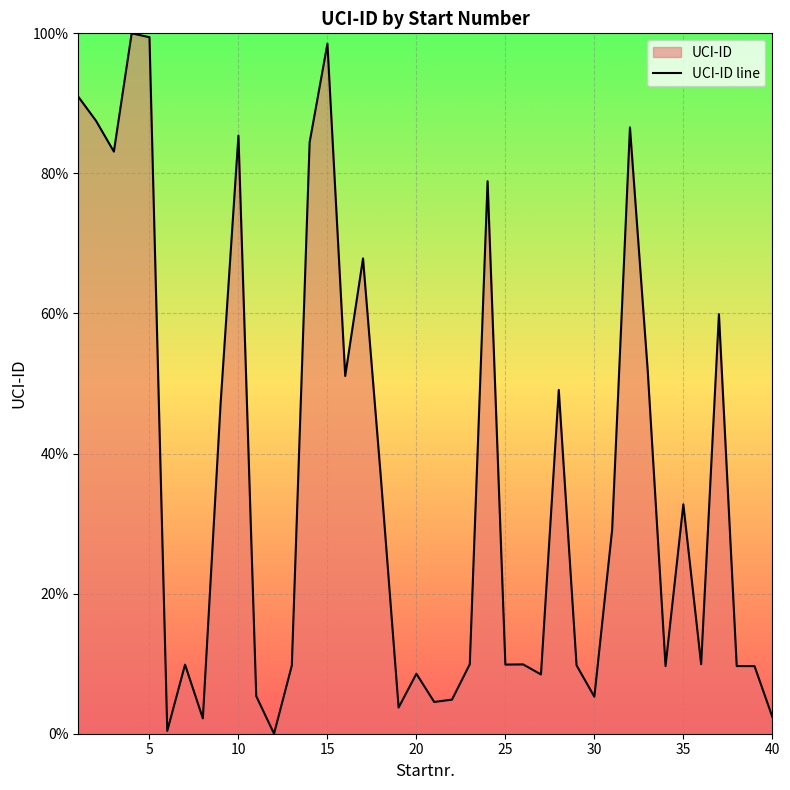

The value at 35 is 32.7. True or false?

True